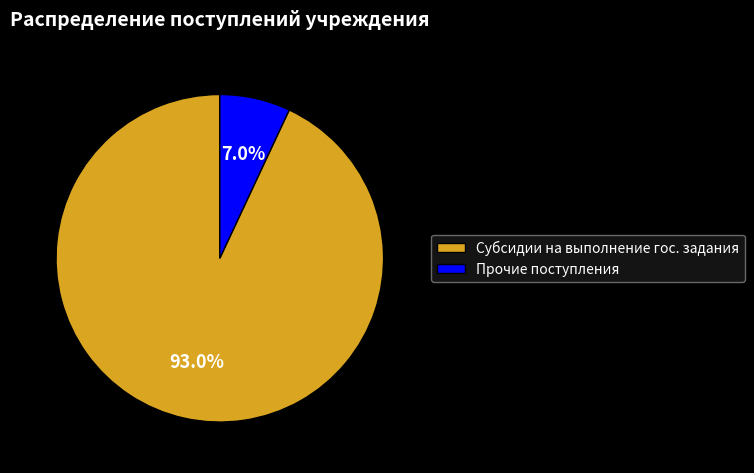

What is the largest slice in the pie chart?

Субсидии на выполнение гос. задания